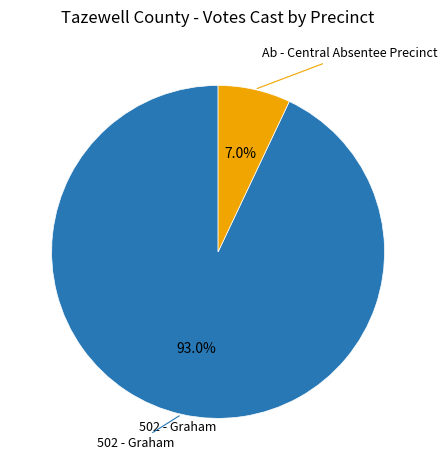

How many slices are in this pie chart?

2